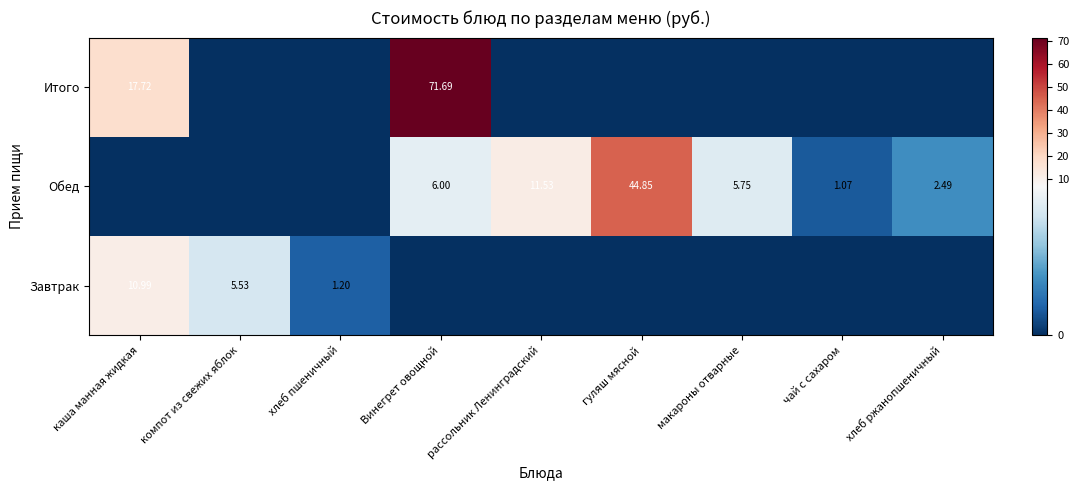

At which category is the sum across all series the highest?

Винегрет овощной